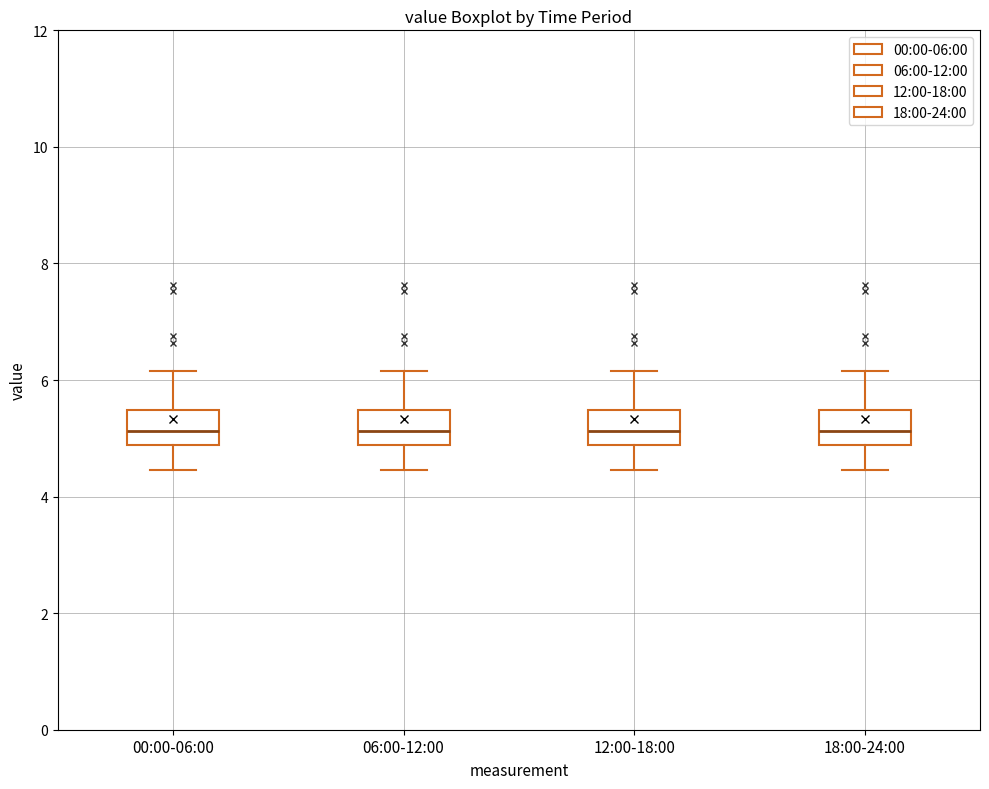

Reading left to right, transcribe this box plot: for each box, give where its median line is, the range the box spans, and where its two whiskers end, as read against the y-axis. The values are not printed on the chart, so give them approximately, as read against the axis.

00:00-06:00: median 5.2, box 4.8 to 5.4, whiskers 4.4 to 6.2
06:00-12:00: median 5.2, box 4.8 to 5.4, whiskers 4.4 to 6.2
12:00-18:00: median 5.2, box 4.8 to 5.4, whiskers 4.4 to 6.2
18:00-24:00: median 5.2, box 4.8 to 5.4, whiskers 4.4 to 6.2